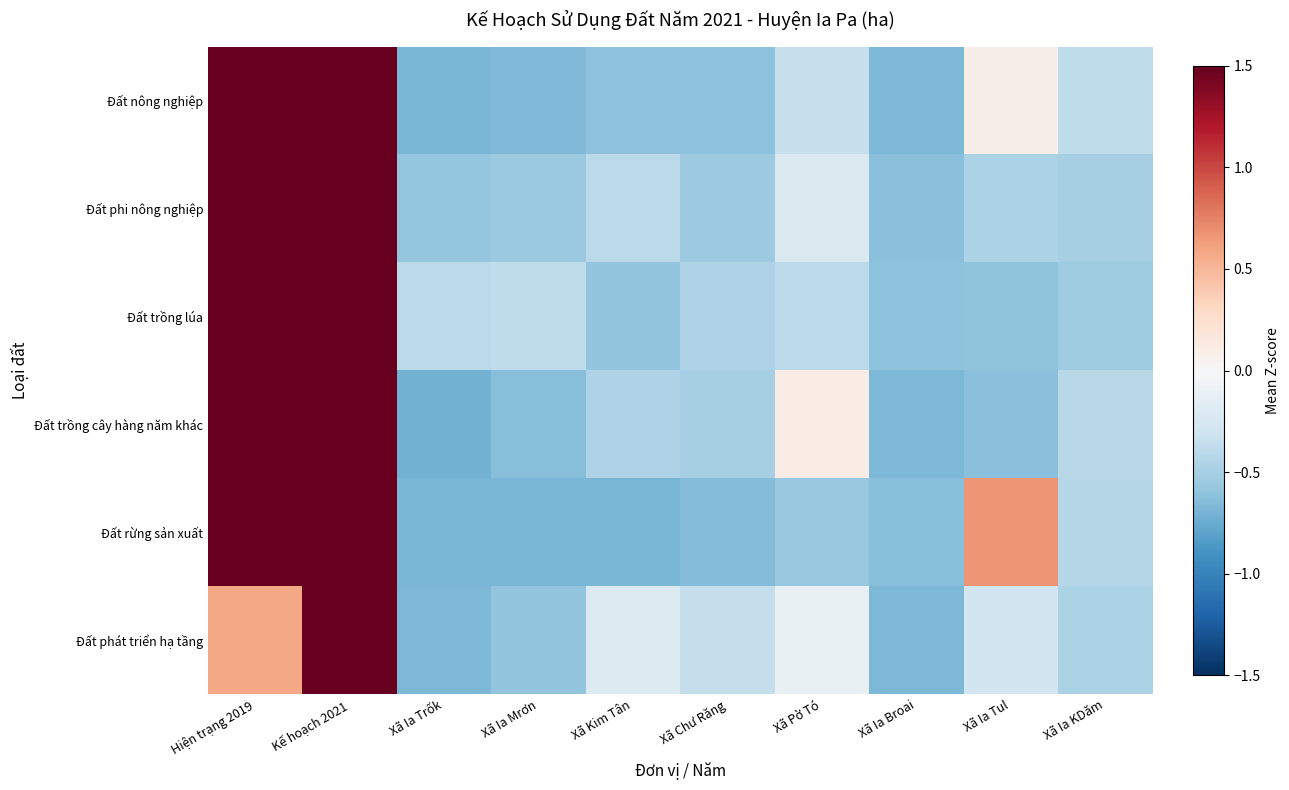

At how many categories does at least one series exceed 0?

4